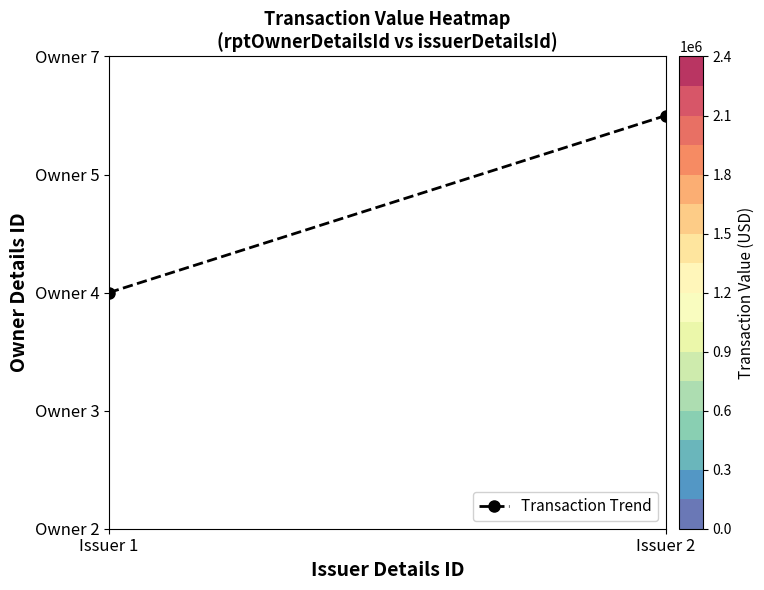

List the labels in order of value, smallest first.

Issuer 1, Issuer 2